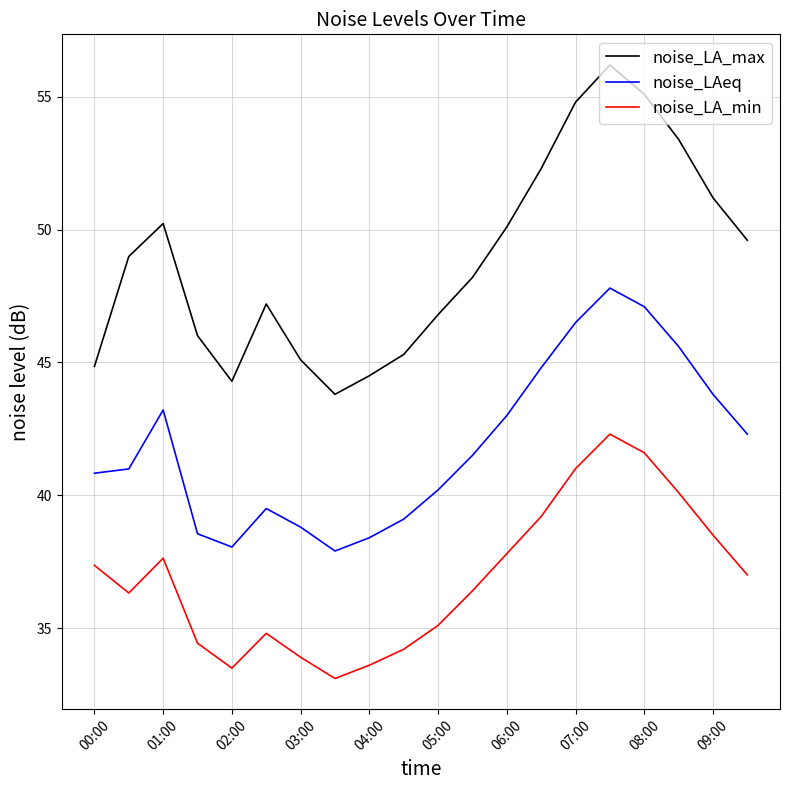

In noise_LA_min, how many points are lower than both neighbors (excluding endpoints)?

3